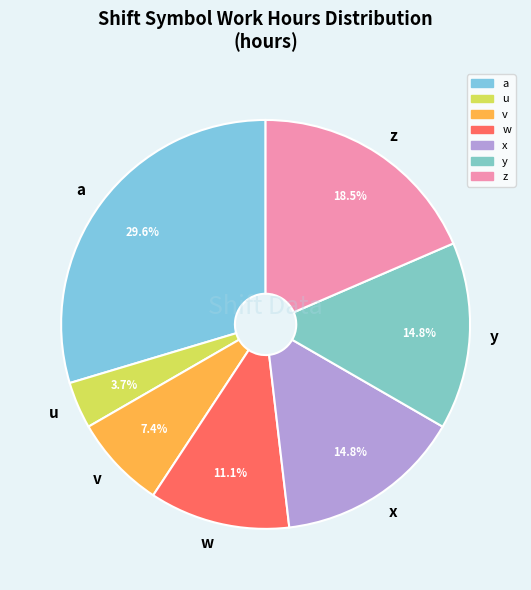

How many segments does this pie chart have?

7